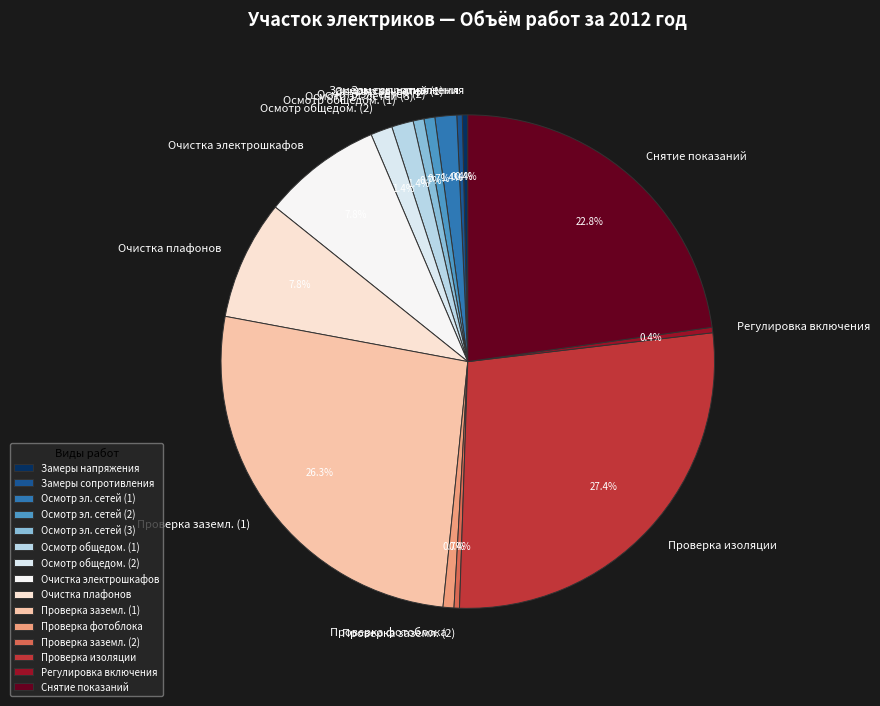

Does Осмотр общедом. (2) account for over 50% of the chart?

No